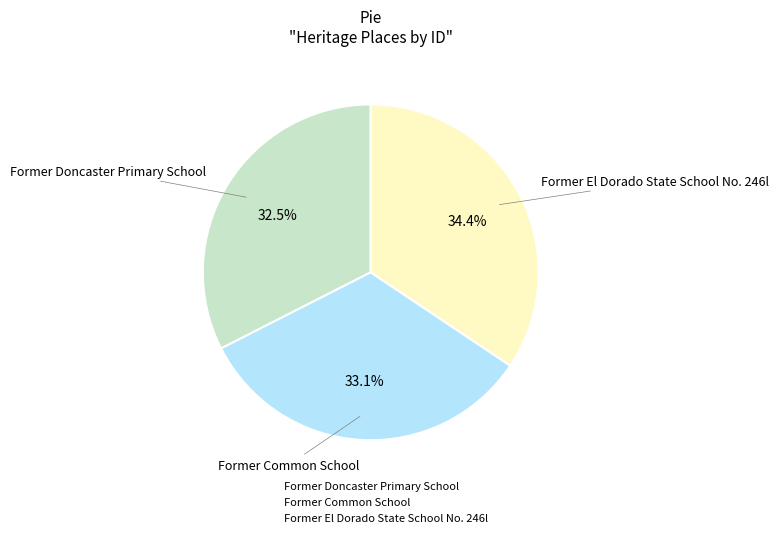

To the nearest percent, what percentage of the pie is Former Common School?

33%